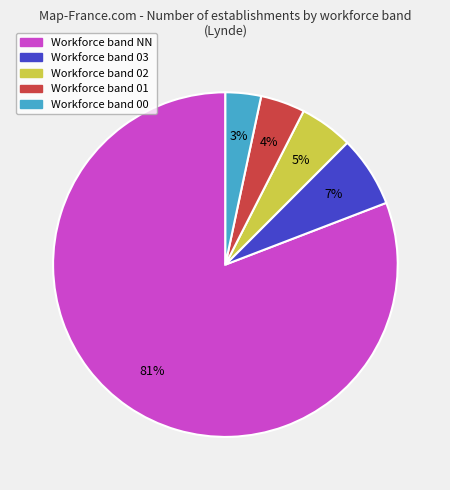

Which slice is the largest?

Workforce band NN